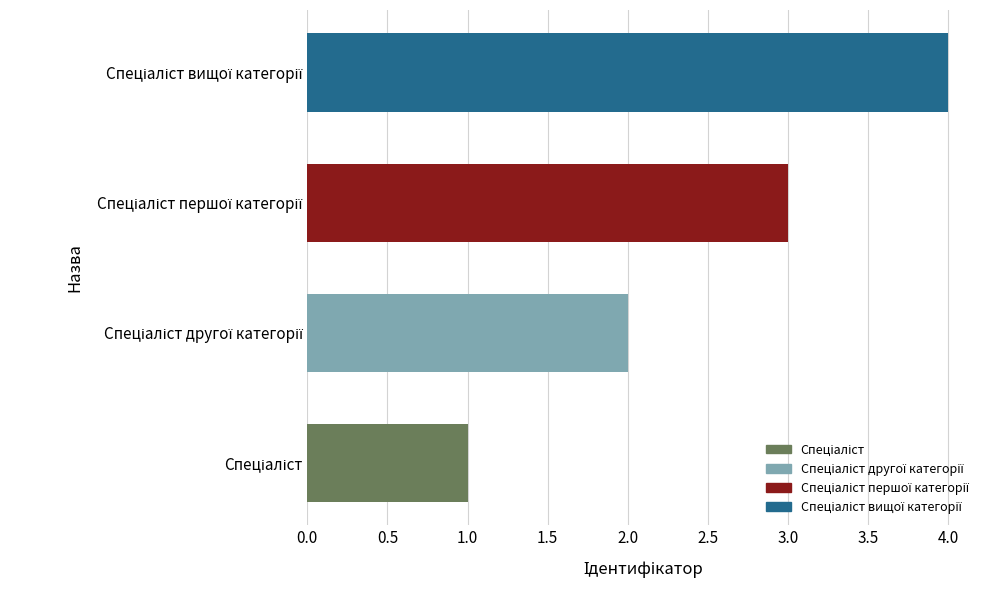

What is the sum of all values?

10